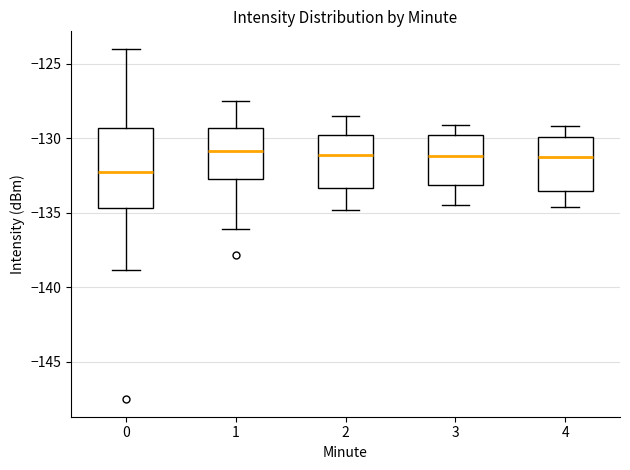

Comparing the boxes themselves (not the whiskers), which one is the tallest?

0